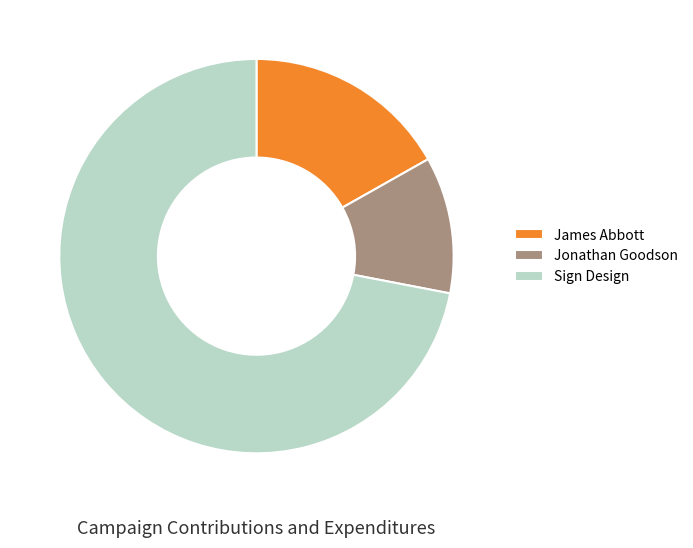

Count the number of slices in the pie.

3